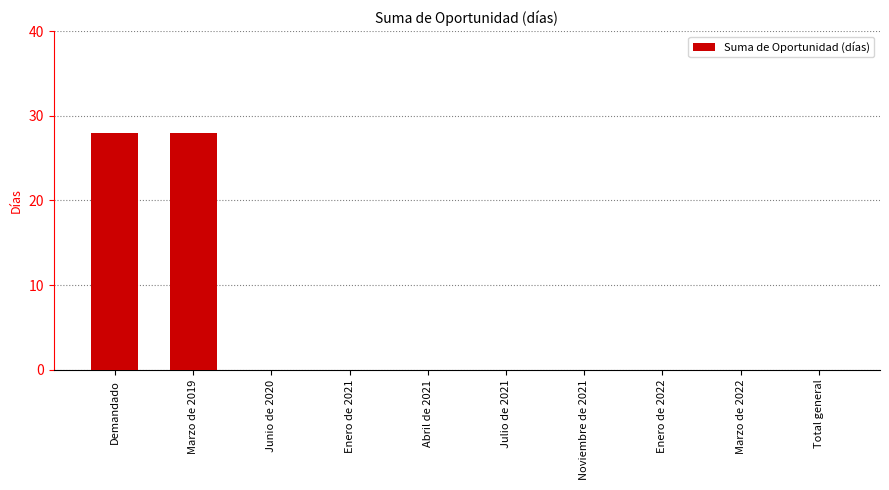

Reading left to right, extract all data points from this chart.

Demandado=28	Marzo de 2019=28	Junio de 2020=0	Enero de 2021=0	Abril de 2021=0	Julio de 2021=0	Noviembre de 2021=0	Enero de 2022=0	Marzo de 2022=0	Total general=0